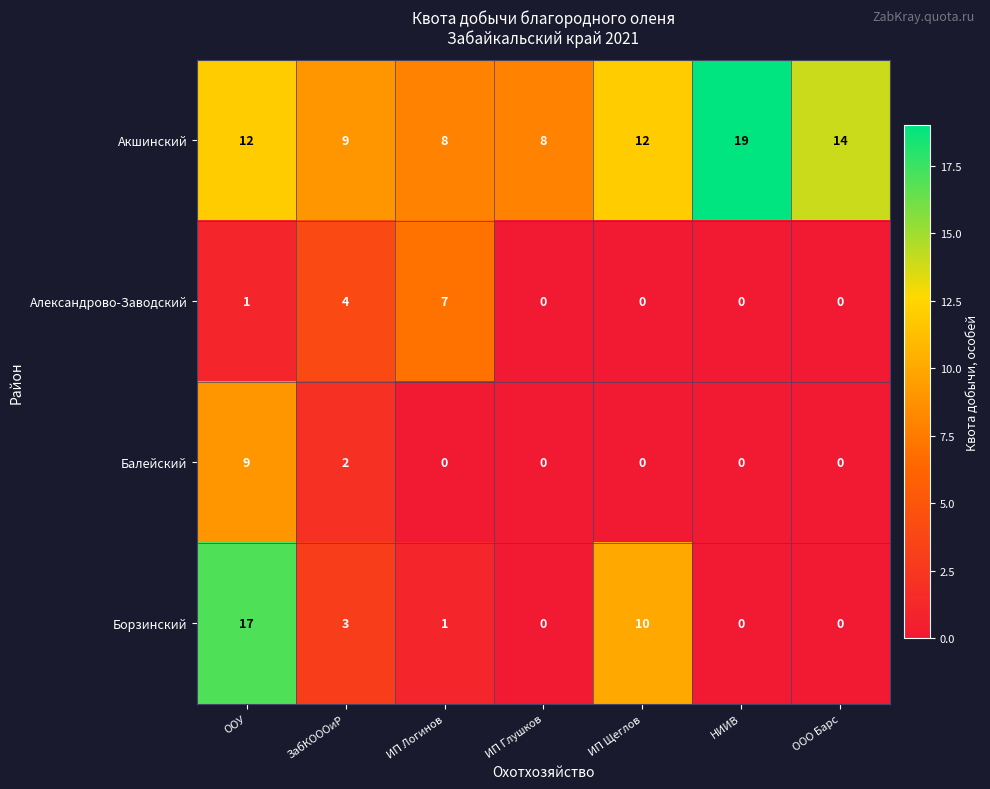

At which category is the sum across all series the highest?

ООУ